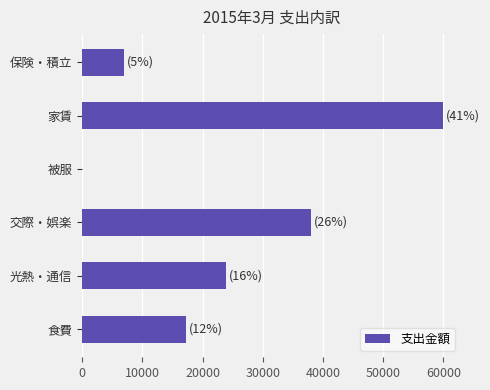

What is the ratio of the value at 交際・娯楽 to the value at 保険・積立?

5.4